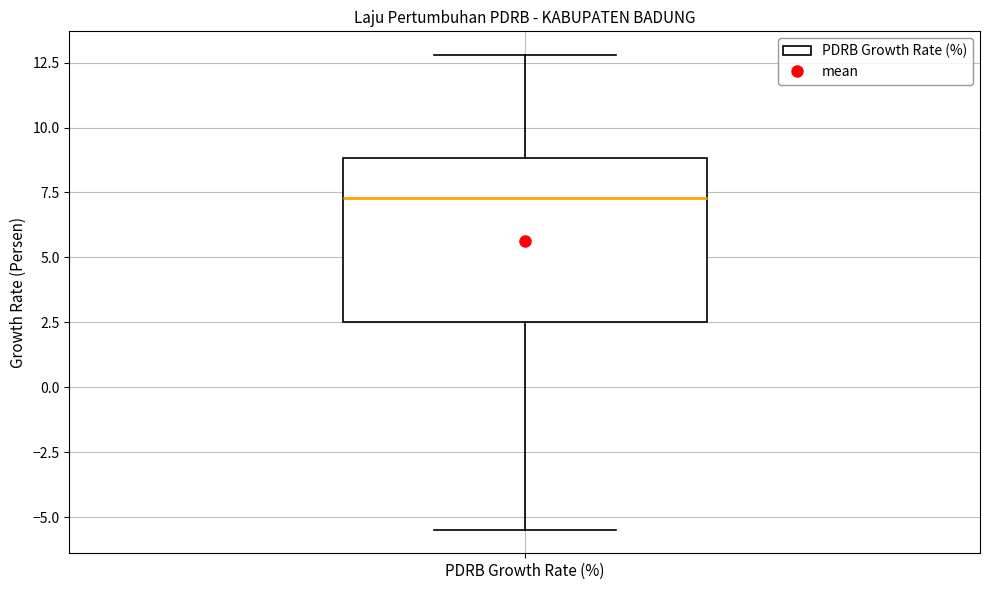

Where is the upper edge of the box for PDRB Growth Rate (%) on the y-axis? The values are not printed on the chart, so give them approximately, as read against the axis.

9.0